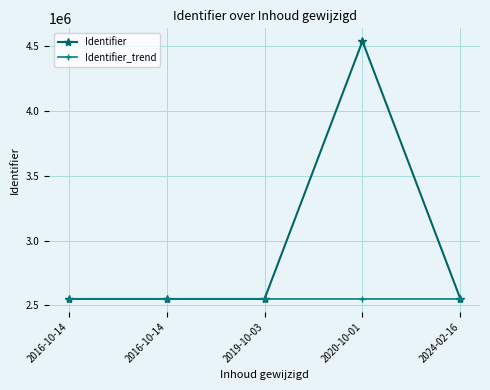

Count the number of data series in this chart.

2